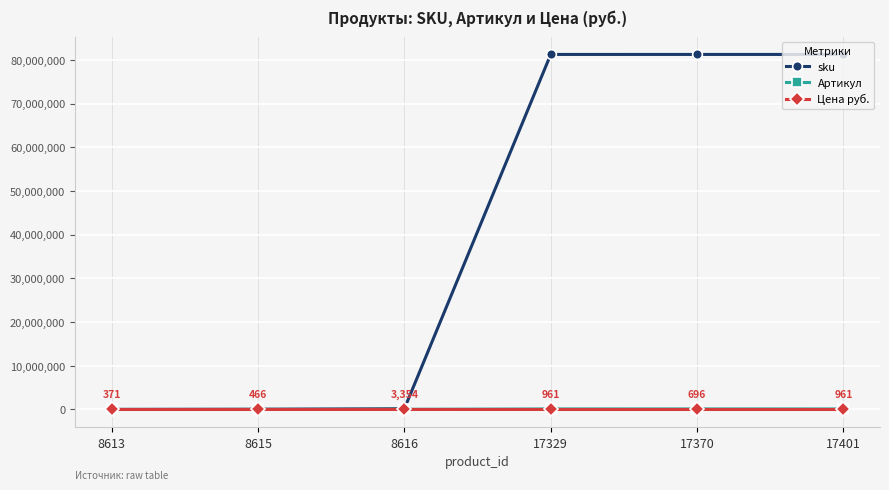

In Цена руб., how many points are lower than both neighbors (excluding endpoints)?

1